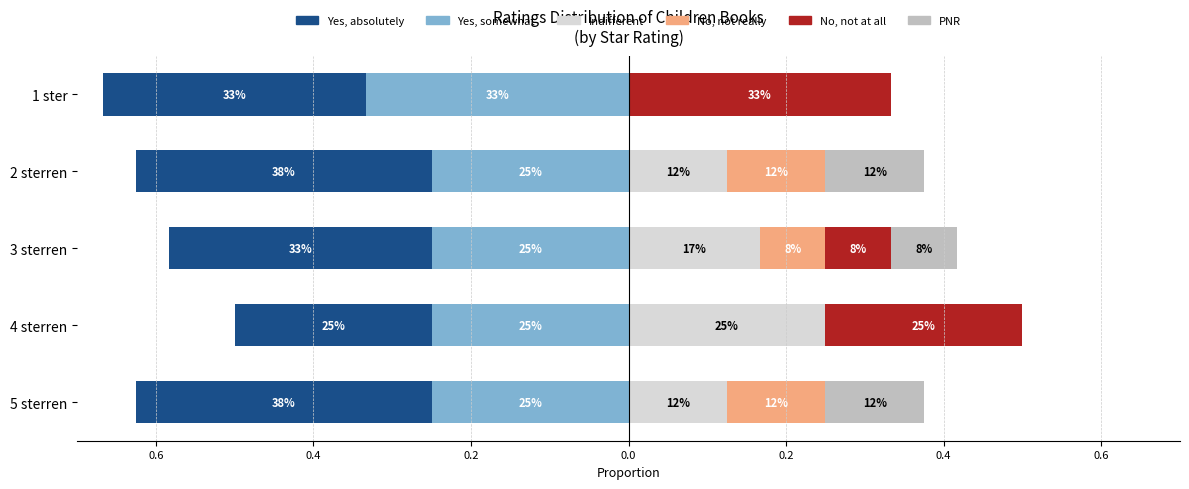

True or false: Indifferent has a value of 0.2 at 3 sterren.

True